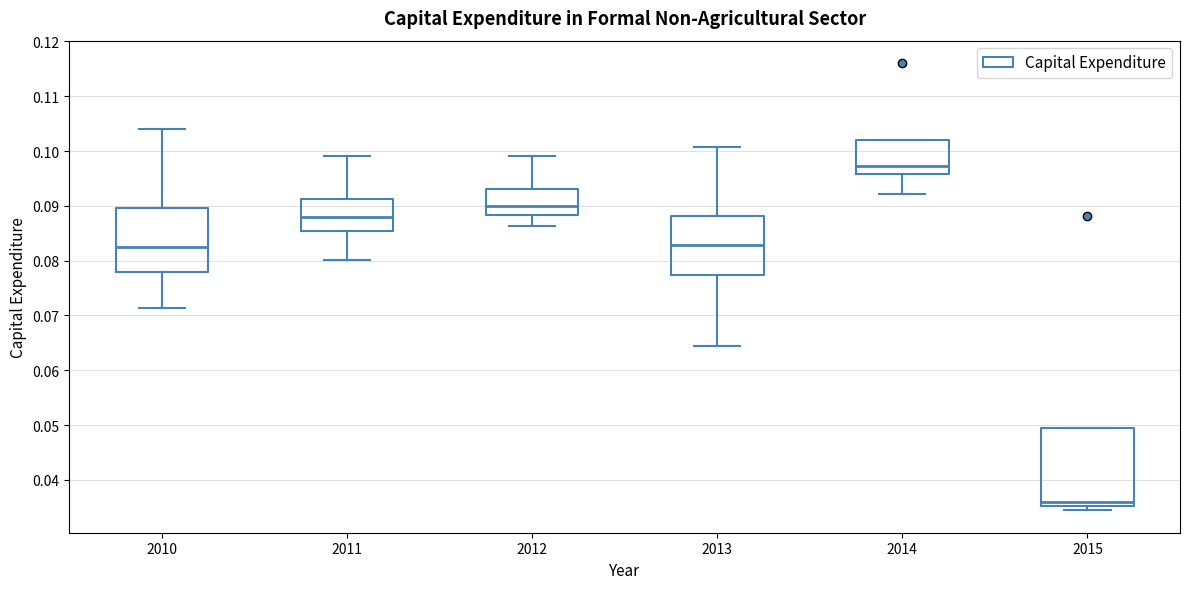

Which box has the highest median line?

2014